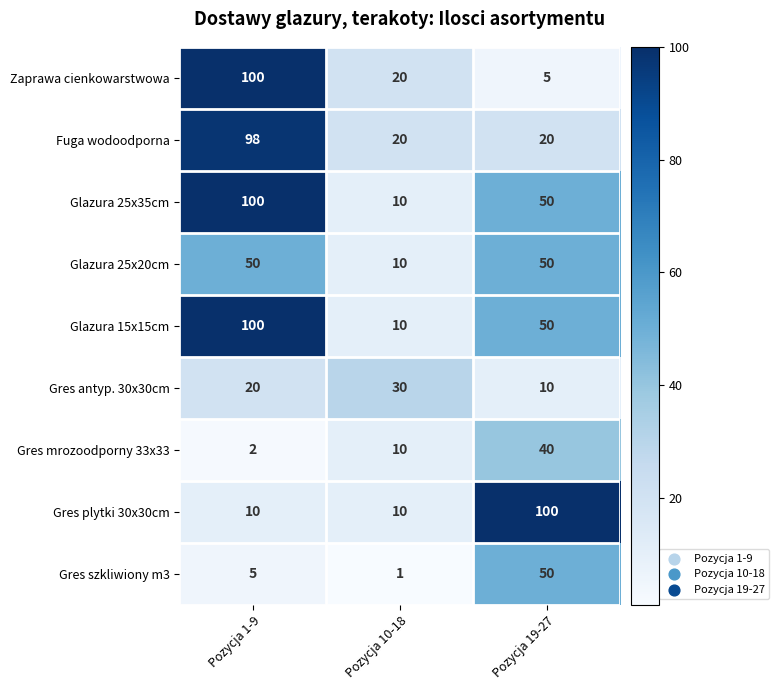

The value of Zaprawa cienkowarstwowa at Pozycja 1-9 is 131. True or false?

False